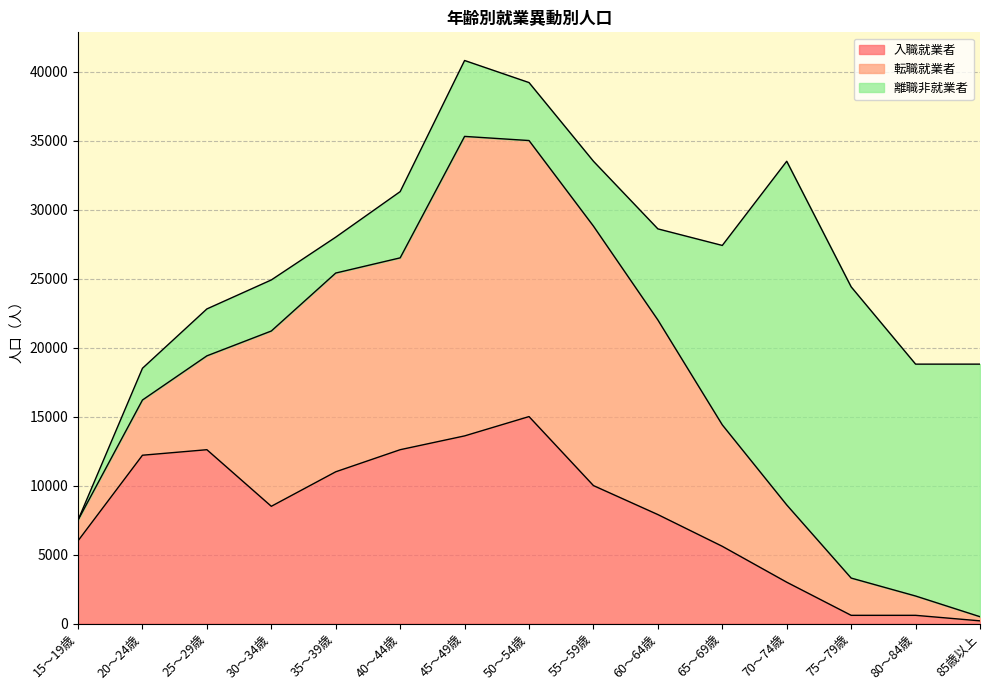

Where do 入職就業者 and 転職就業者 first cross each other?

25～29歳 and 30～34歳